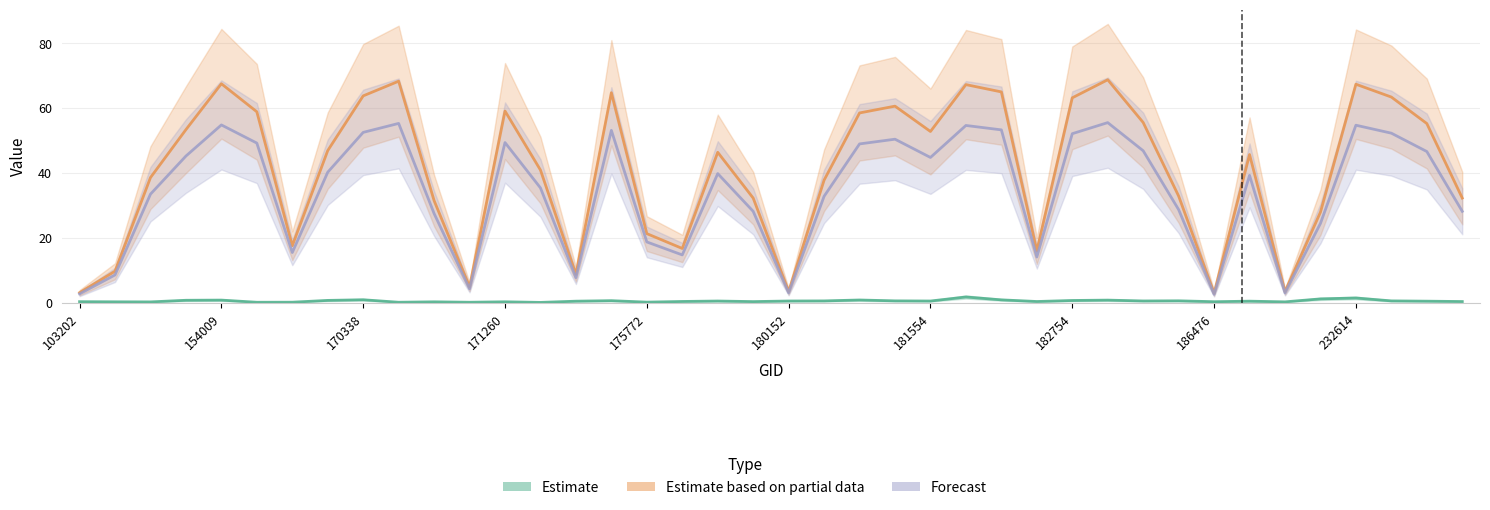

True or false: scan_angle has a value of 75.4 at 181750.

False